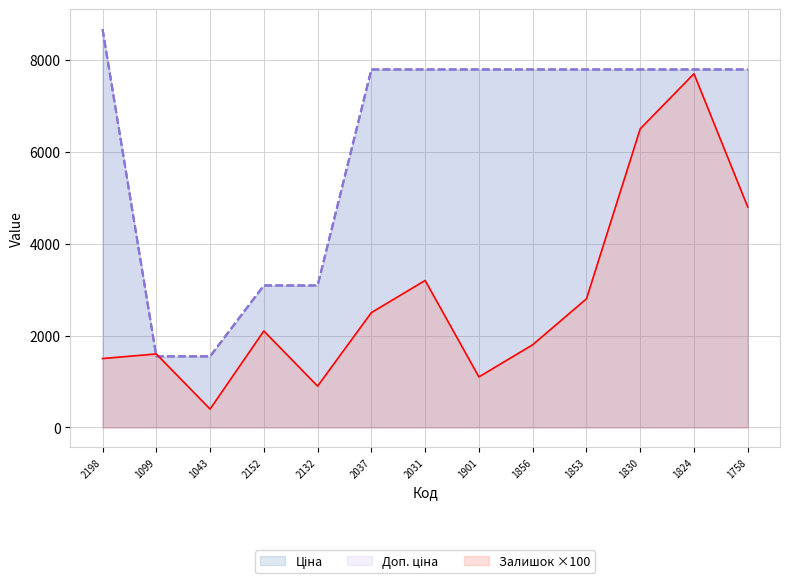

After their last crossing, which series has the higher values: Залишок or Ціна?

Ціна